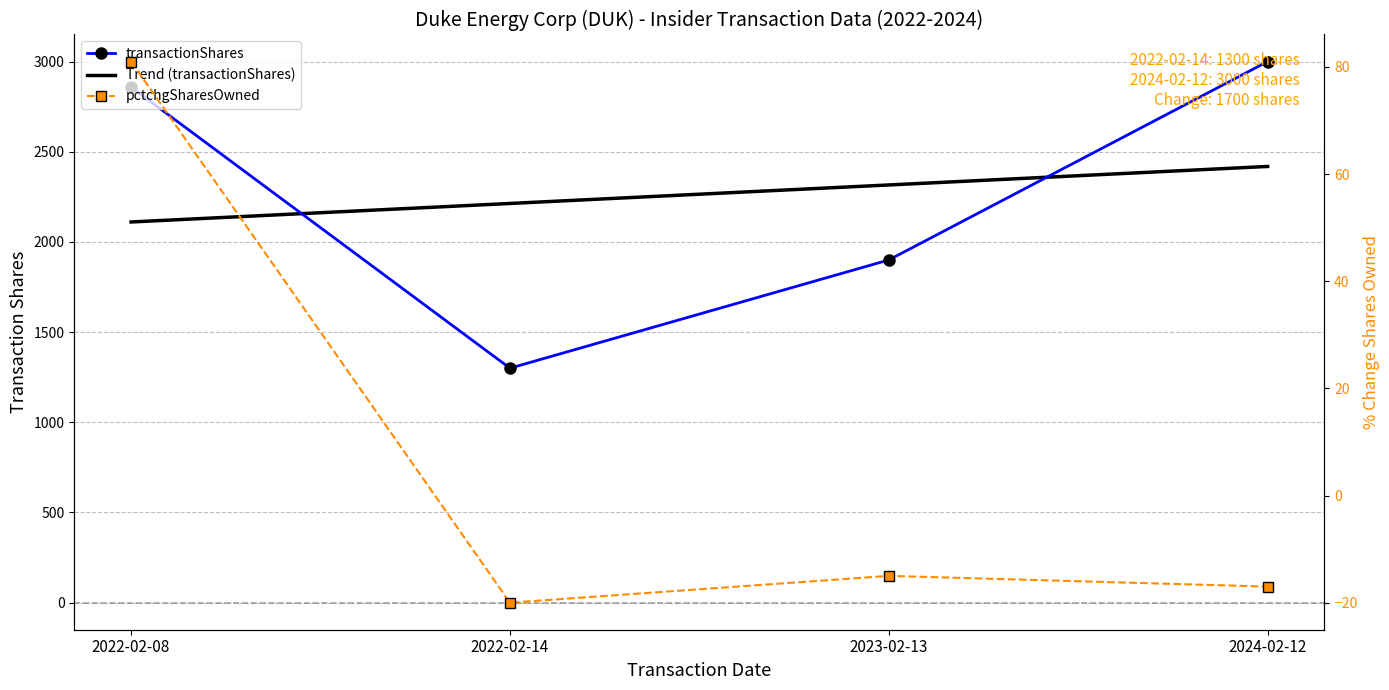

What is the sum of the transactionShares values at 2023-02-13 and 2022-02-08?

4758